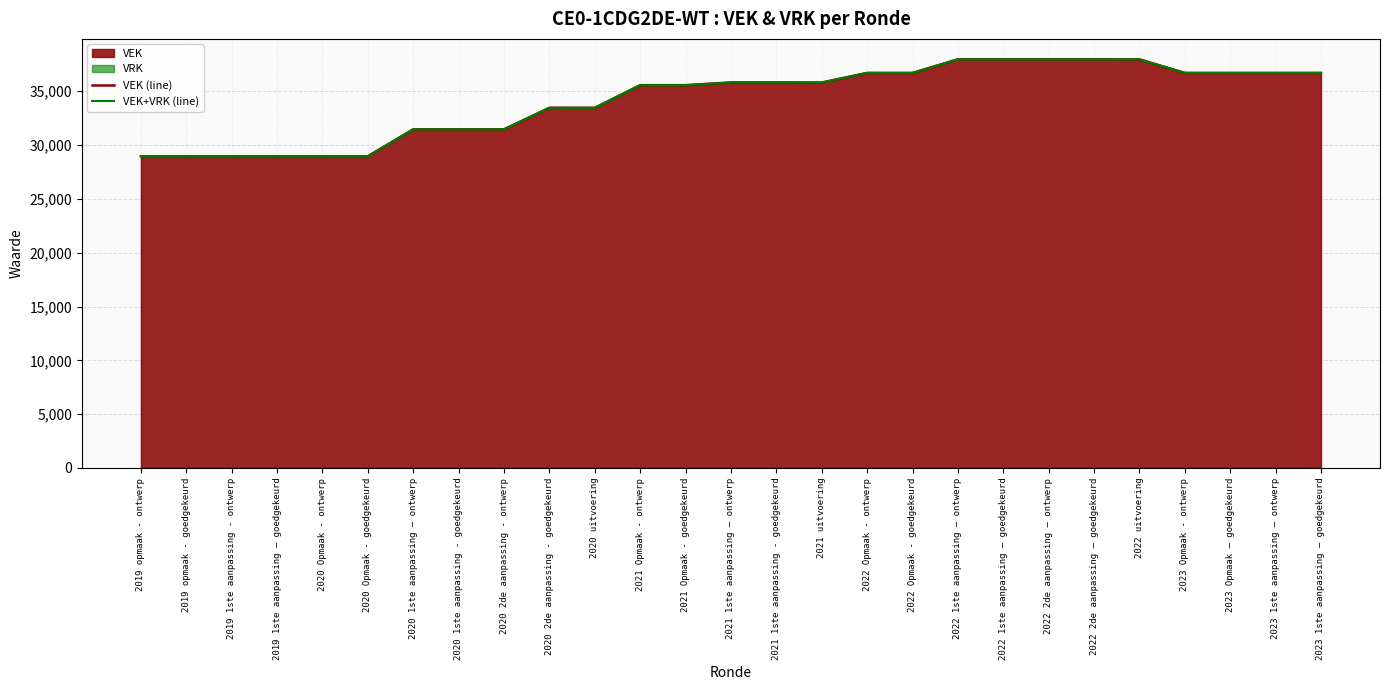

Which label corresponds to the smallest value in the chart?

2019 opmaak - ontwerp